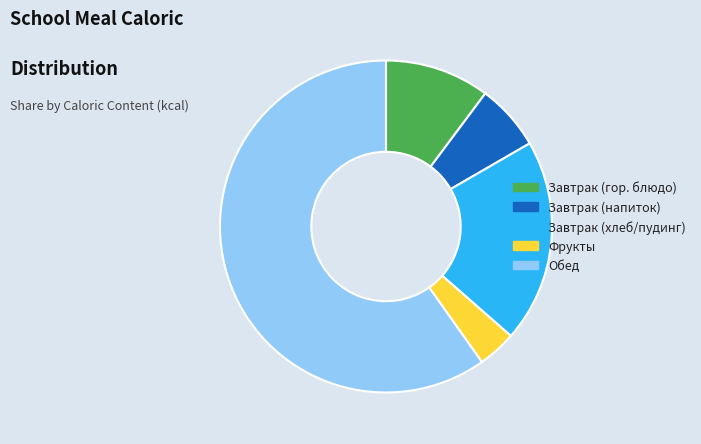

Which has a higher value, Завтрак (гор. блюдо) or Обед?

Обед